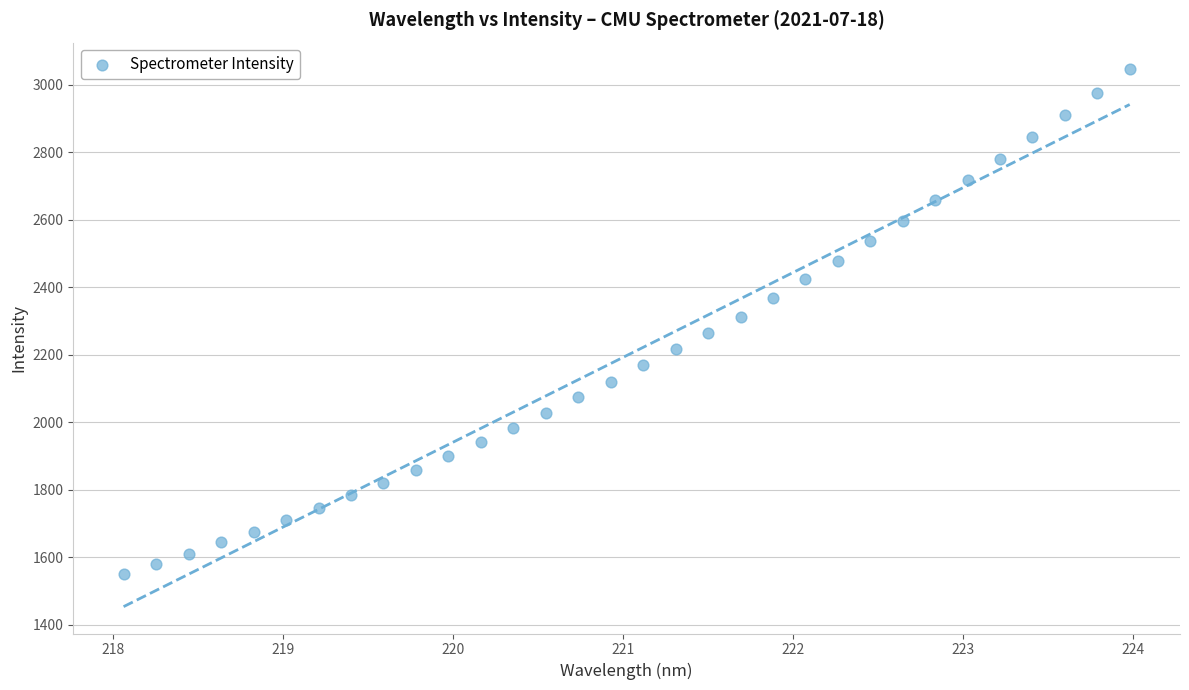

What is the range of Y values (max minus min)?

1493.9